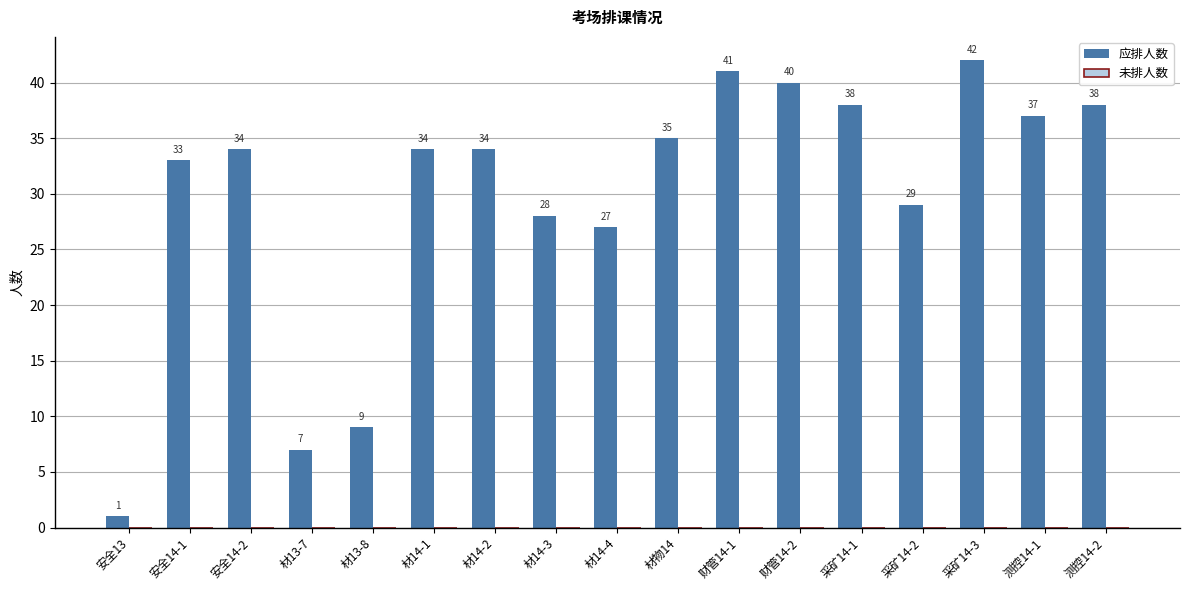

What is the greatest value displayed?

42